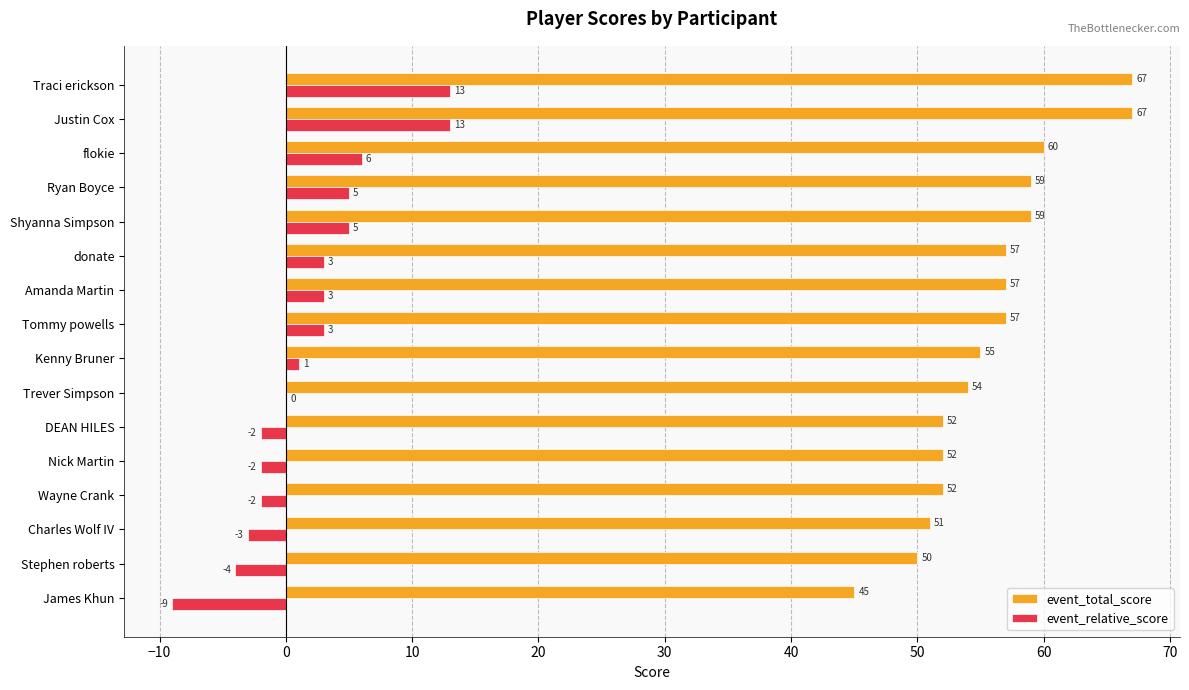

The event_relative_score series shows -16 at James Khun. True or false?

False